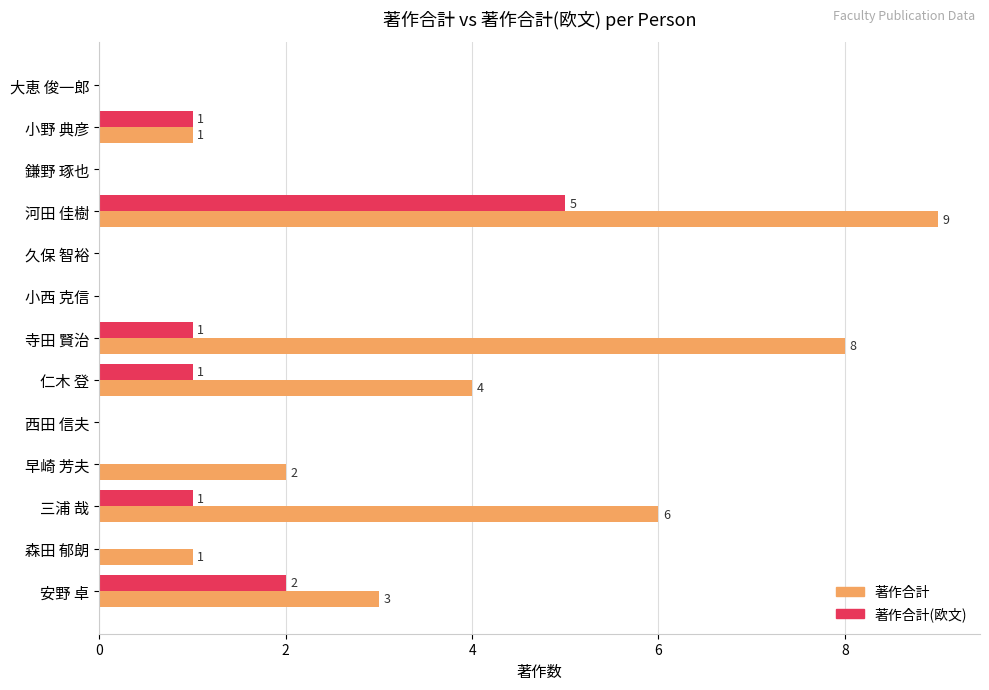

How many 著作合計 values are between 0 and 4?

10